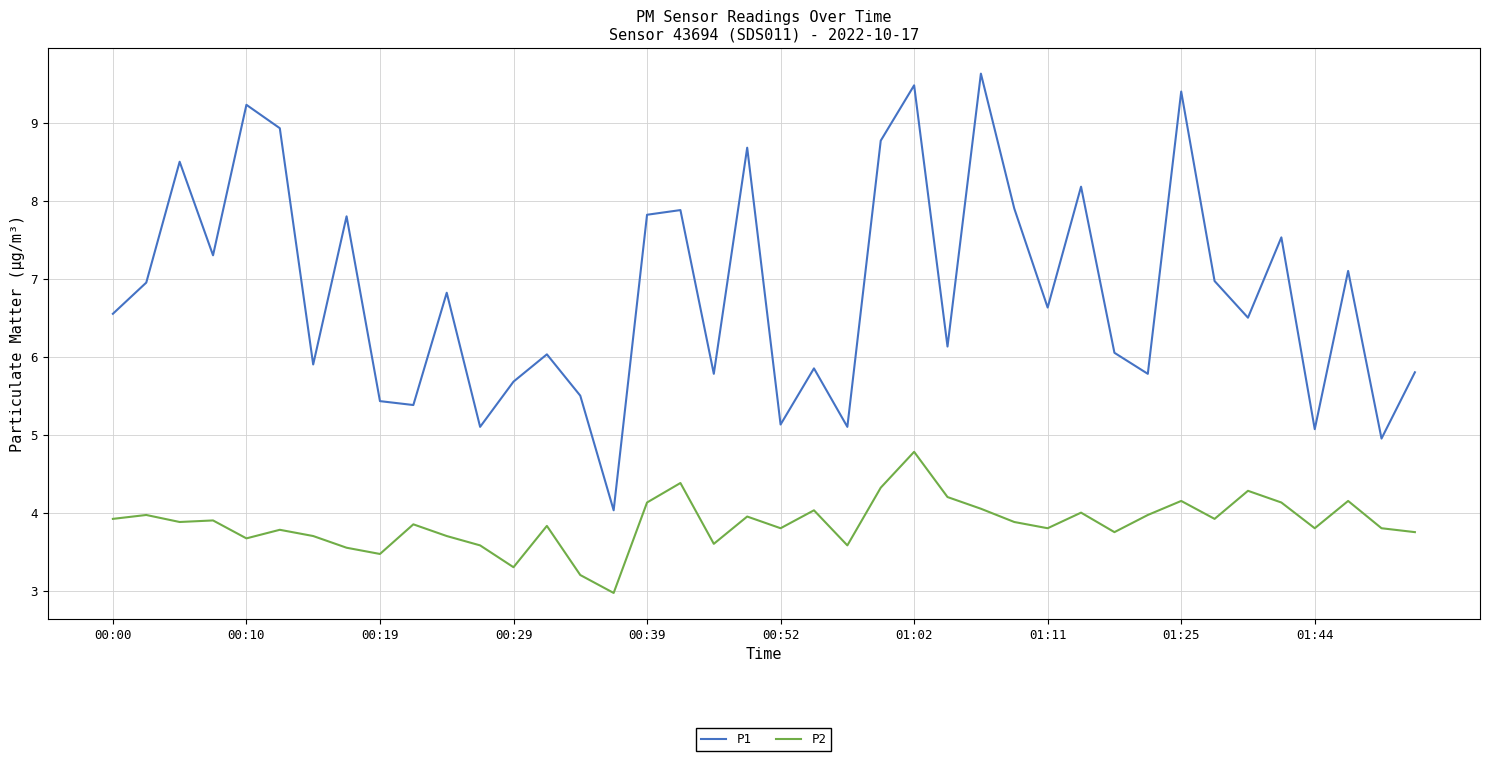

Which series has the widest spread of values?

P1